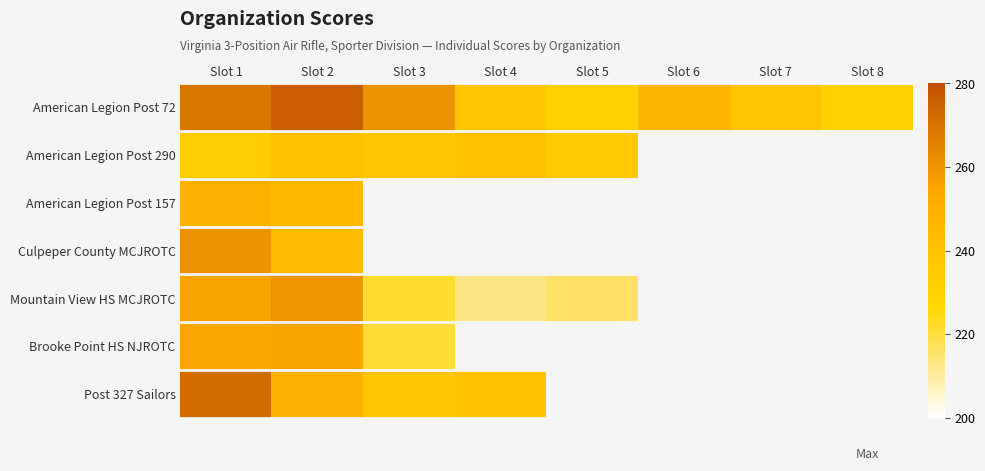

What is the approximate value of American Legion Post 72 at Slot 1?

269.0